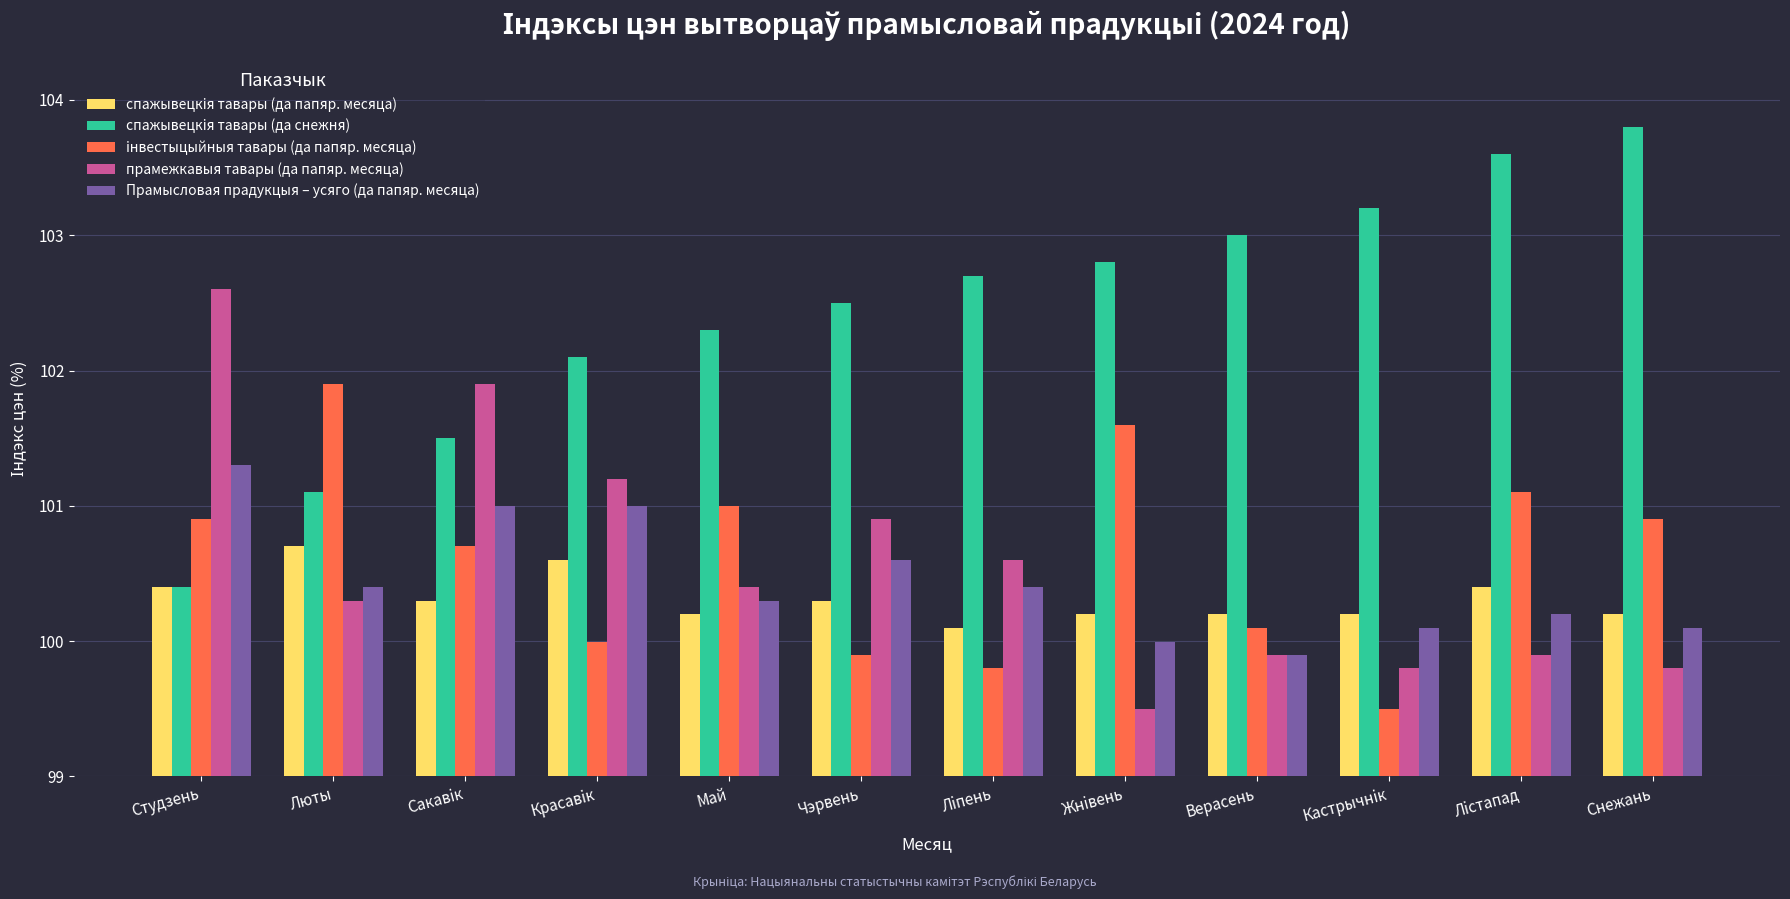

Reading left to right, transcribe all the data shown in this chart.

спажывецкiя тавары (да папяр. месяца): 100.4	100.7	100.3	100.6	100.2	100.3	100.1	100.2	100.2	100.2	100.4	100.2
спажывецкiя тавары (да снежня): 100.4	101.1	101.5	102.1	102.3	102.5	102.7	102.8	103.0	103.2	103.6	103.8
iнвестыцыйныя тавары (да папяр. месяца): 100.9	101.9	100.7	100.0	101.0	99.9	99.8	101.6	100.1	99.5	101.1	100.9
прамежкавыя тавары (да папяр. месяца): 102.6	100.3	101.9	101.2	100.4	100.9	100.6	99.5	99.9	99.8	99.9	99.8
Прамысловая прадукцыя – усяго (да папяр. месяца): 101.3	100.4	101.0	101.0	100.3	100.6	100.4	100.0	99.9	100.1	100.2	100.1